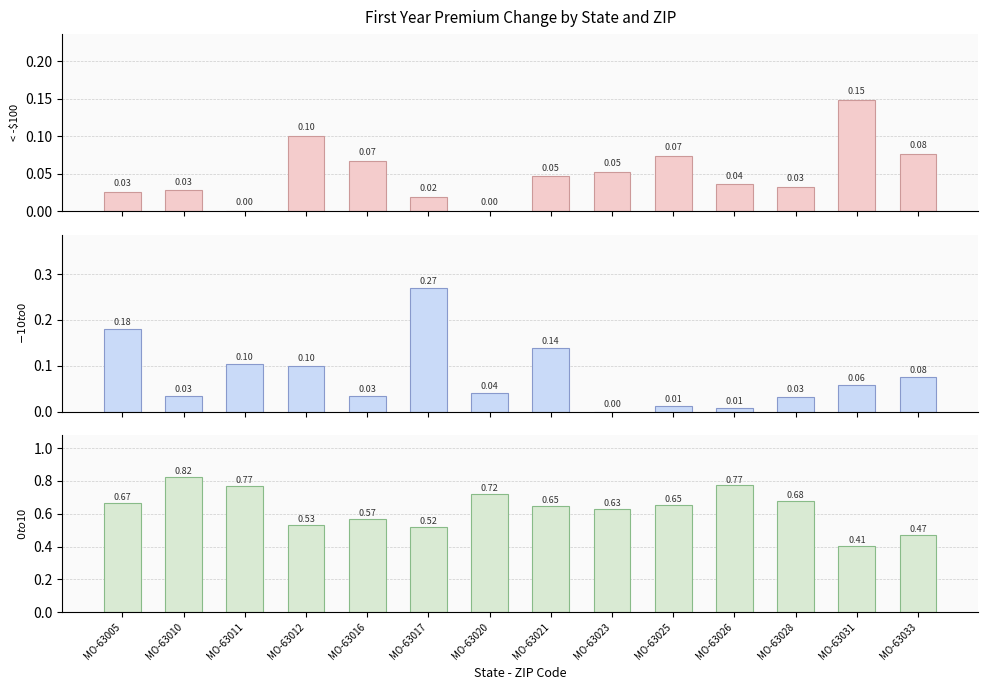

What is the greatest value displayed?

0.8